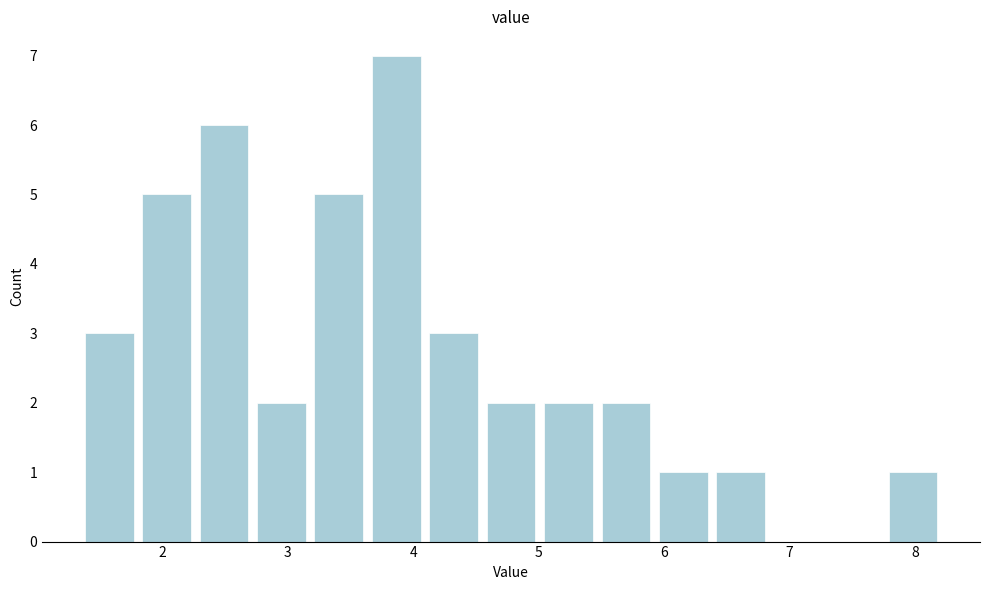

Over which range of the x-axis is the bar tallest?

3.6 to 4.1